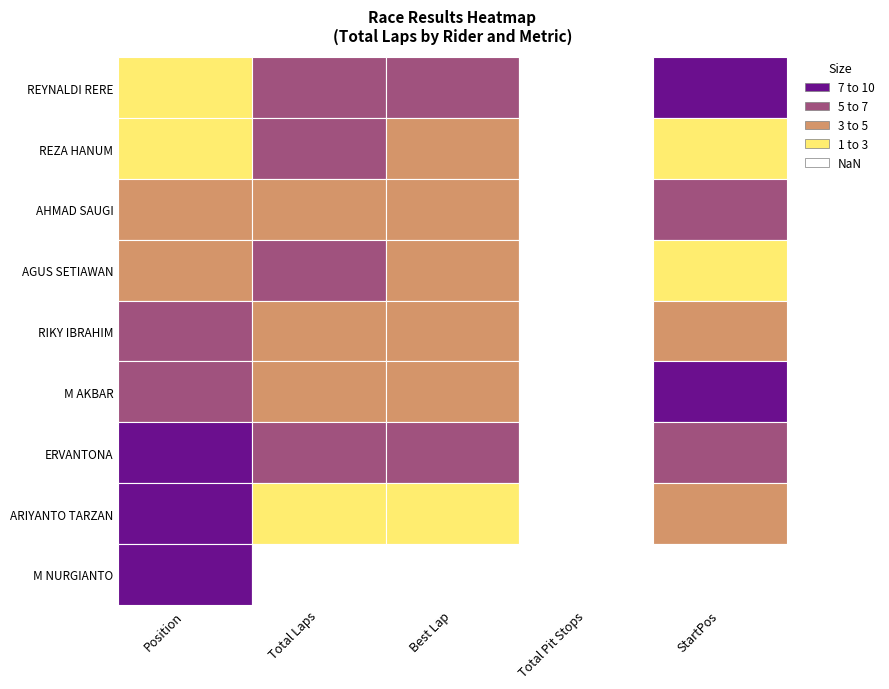

How many data points in RIKY IBRAHIM are above 4?

1